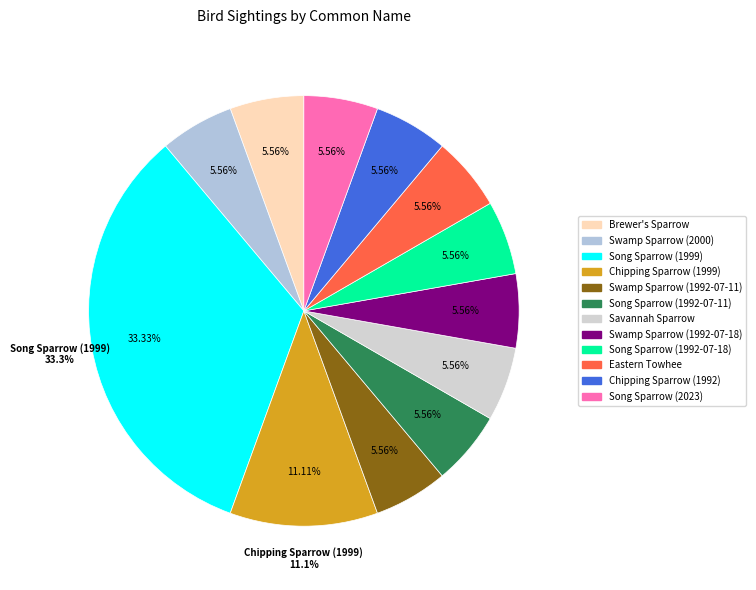

The Song Sparrow (1992-07-11) slice represents 17% of the pie. True or false?

False